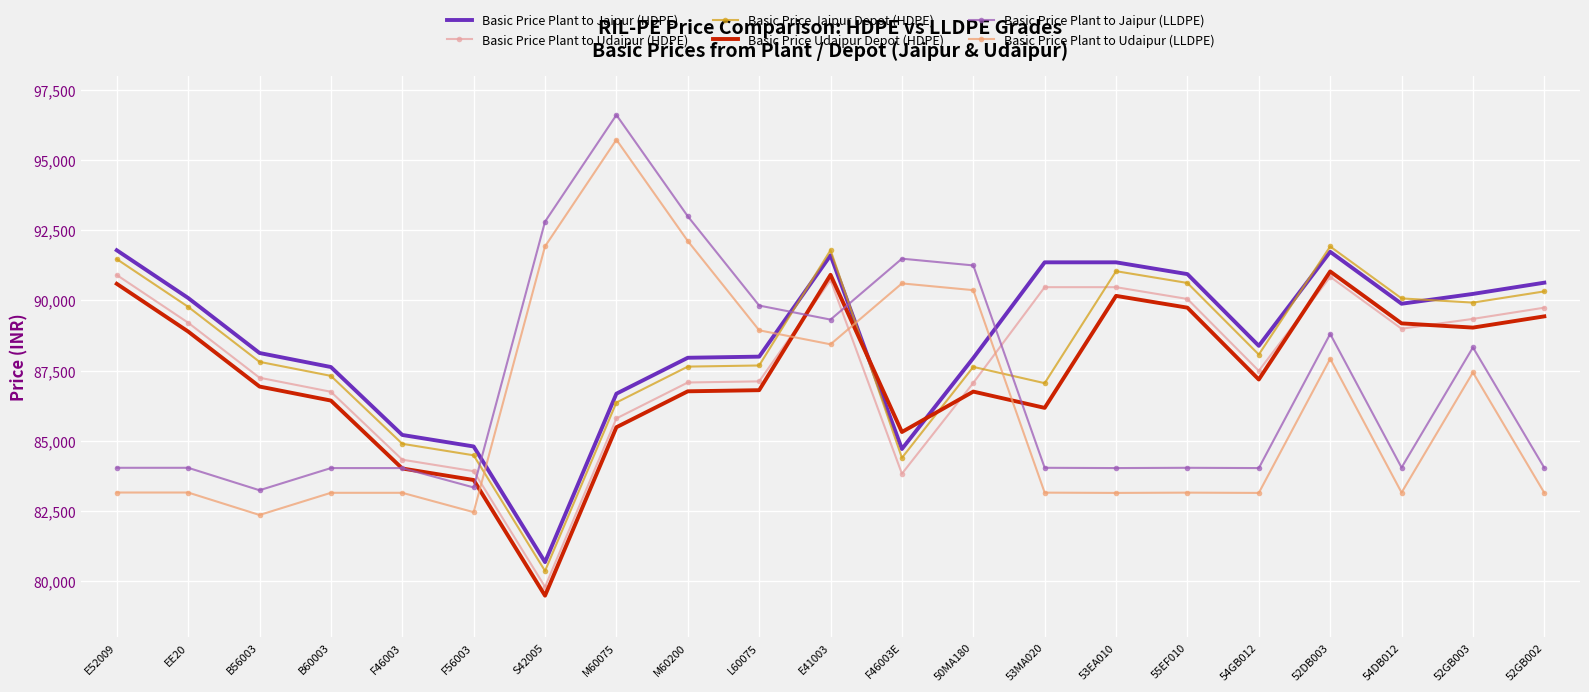

What is the difference between the highest and lowest values at 54GB012?

5240